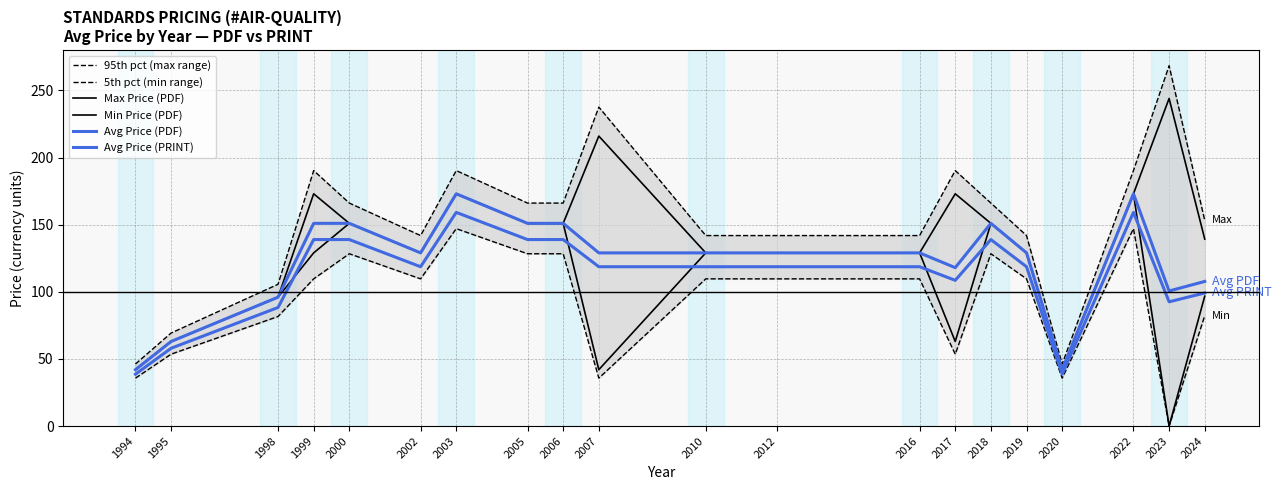

Which series has the largest range (max minus min)?

95th pct (max range)